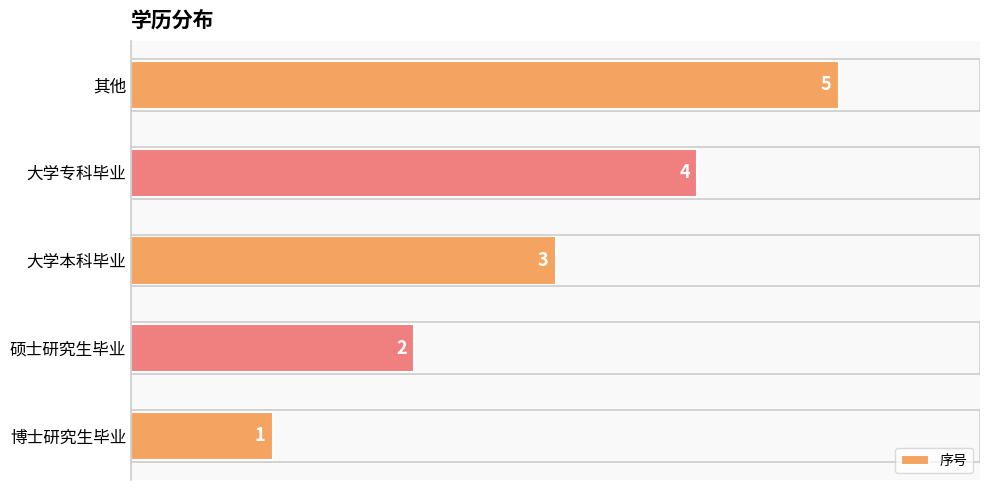

True or false: the data shows 3 at 大学本科毕业.

True